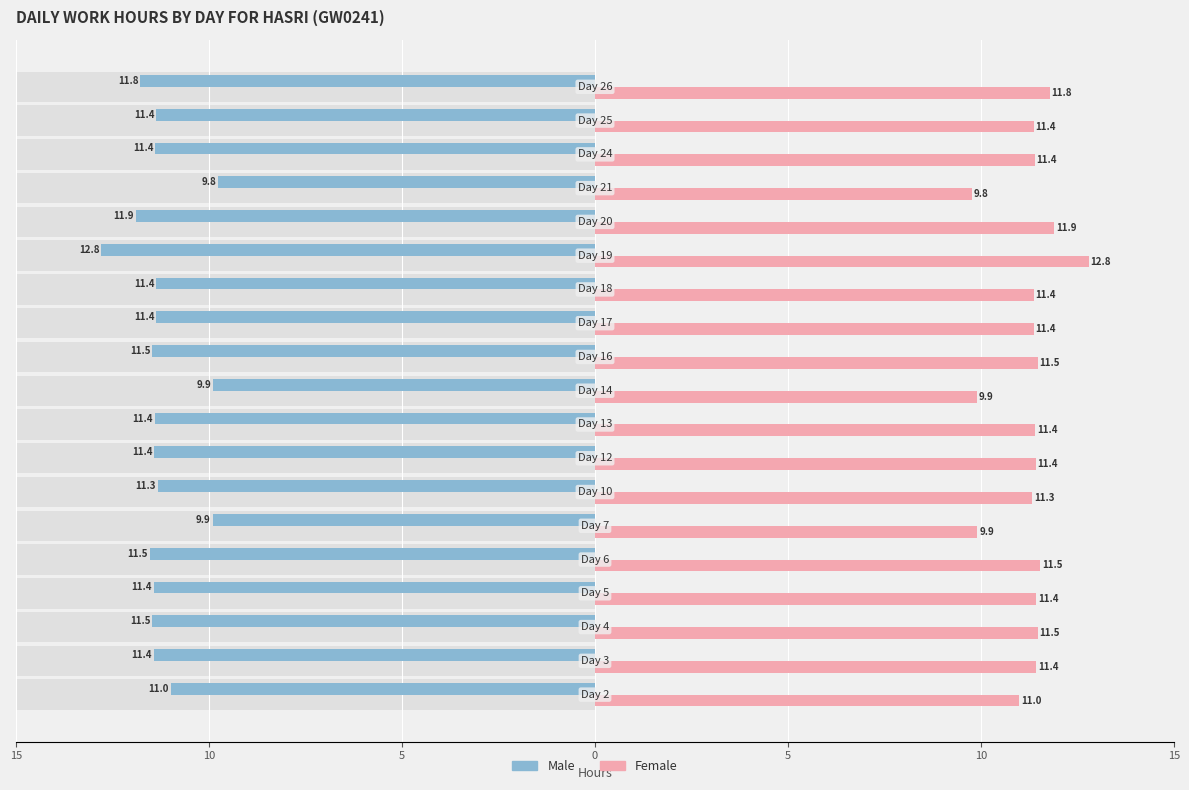

What is the difference between the maximum and minimum values in the Male series?

3.0